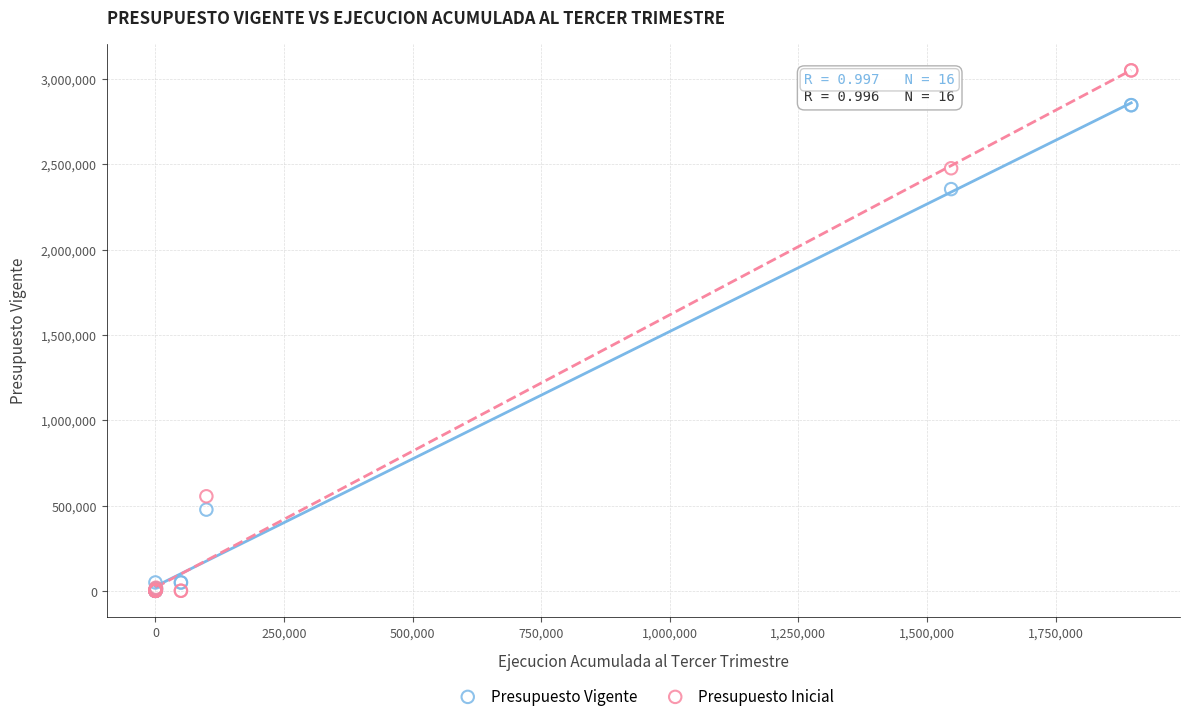

Which series reaches the maximum Y coordinate?

Presupuesto Inicial